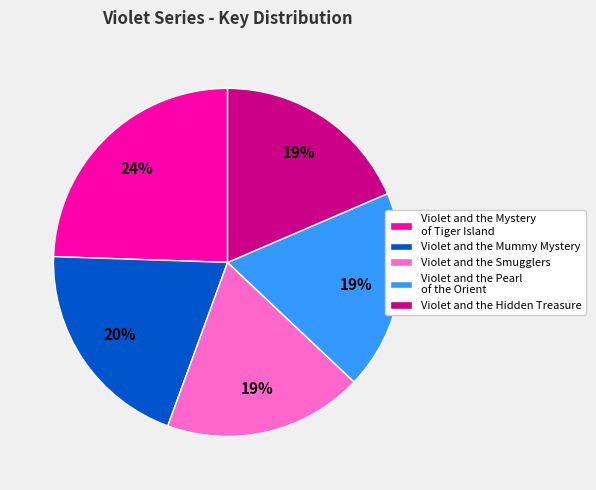

Do Violet and the Mummy Mystery and Violet and the Pearl of the Orient together represent more than half of the pie?

No